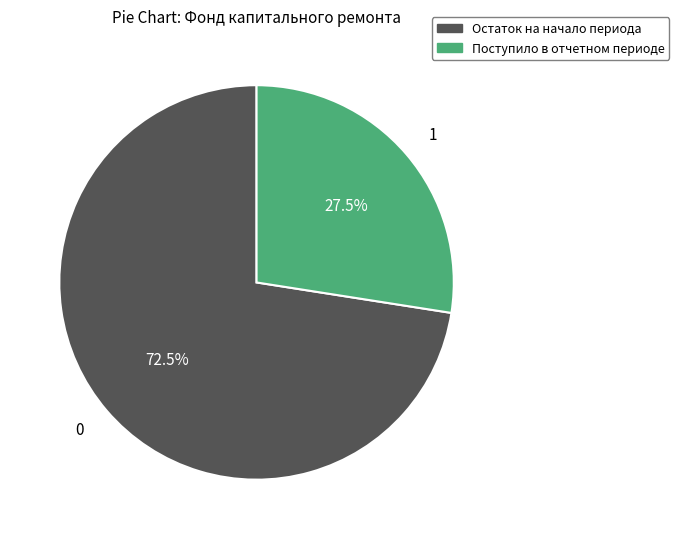

How many slices are in this pie chart?

2